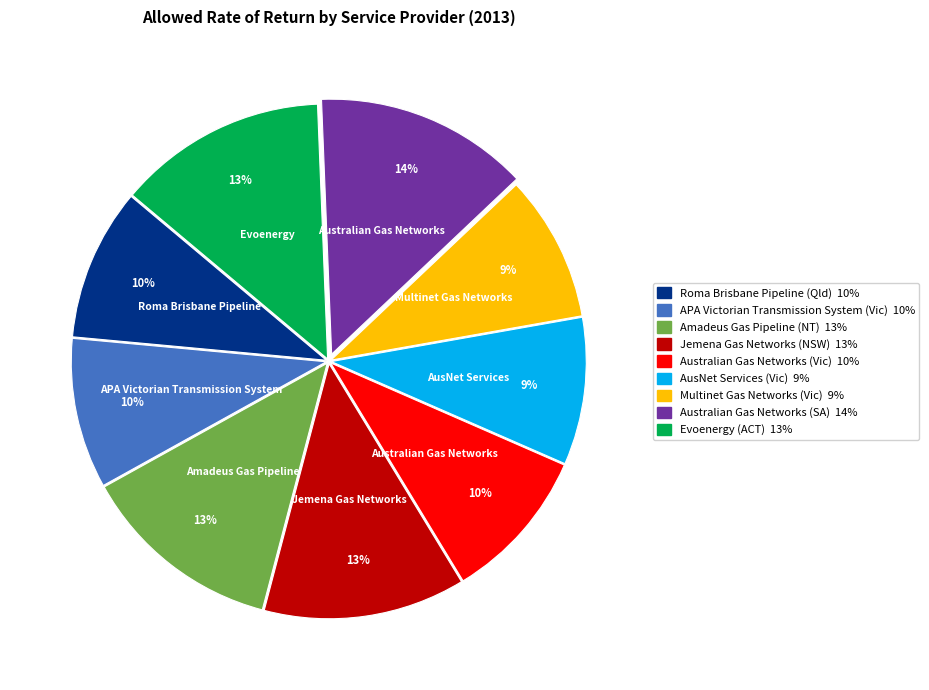

To the nearest percent, what percentage of the pie is Multinet Gas Networks (Vic)?

9%